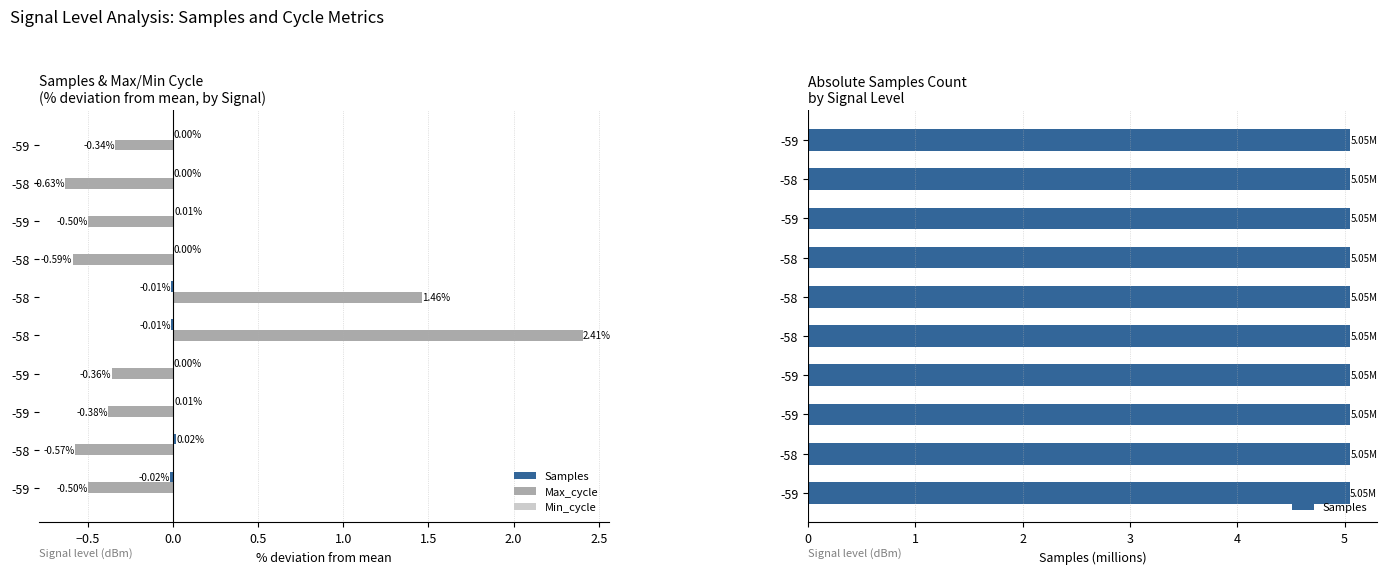

Which series has the largest range (max minus min)?

Max_cycle